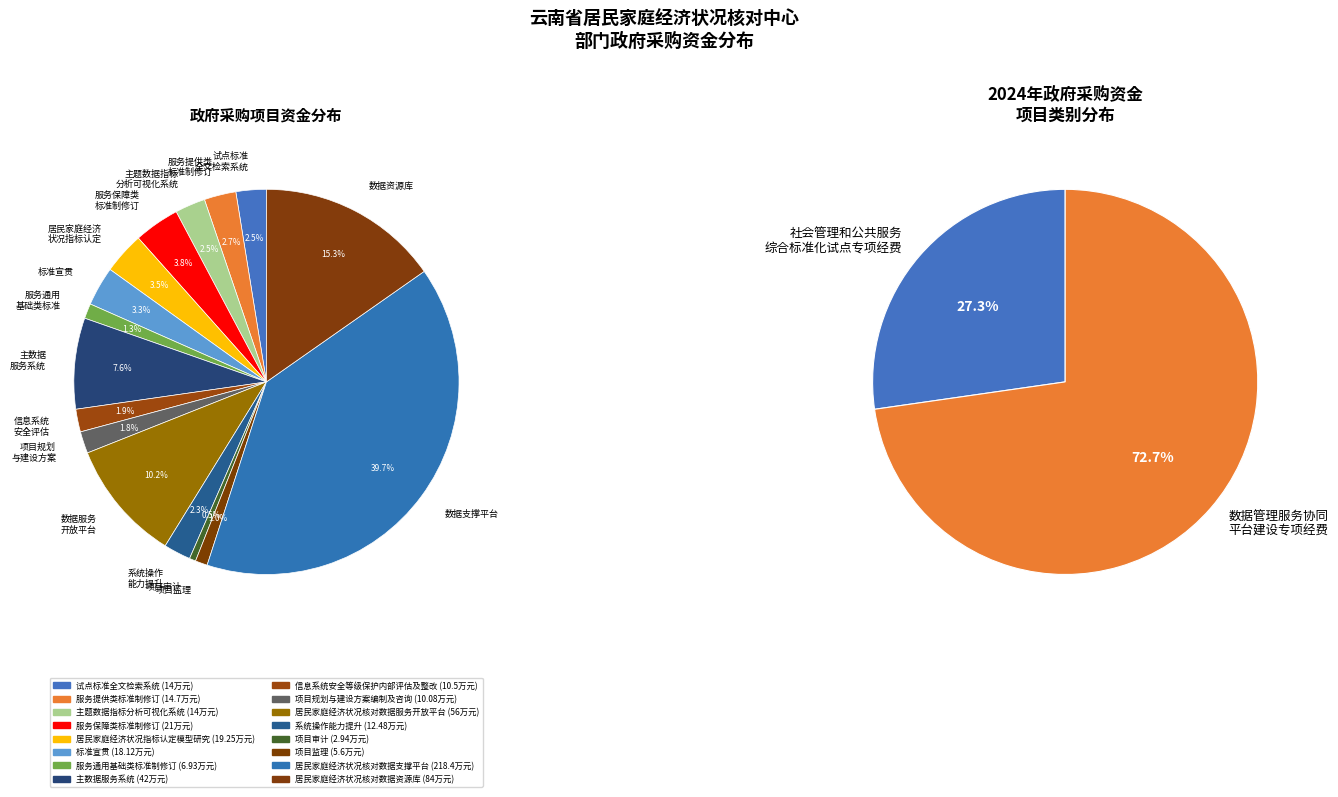

Which slice is the smallest?

项目审计